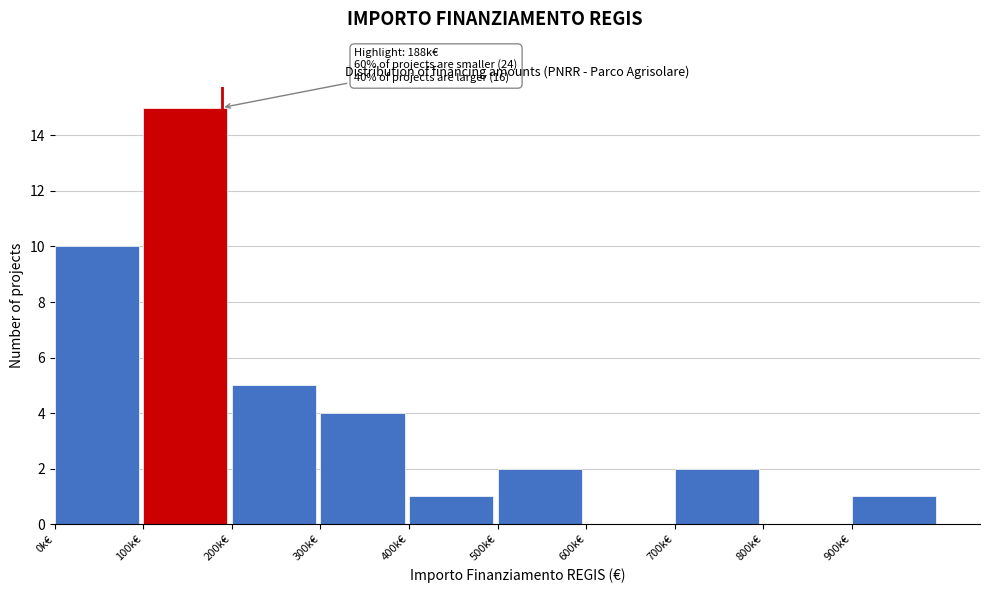

Reading left to right, transcribe all the data shown in this chart.

0k€=10	100k€=15	200k€=5	300k€=4	400k€=1	500k€=2	600k€=0	700k€=2	800k€=0	900k€=1